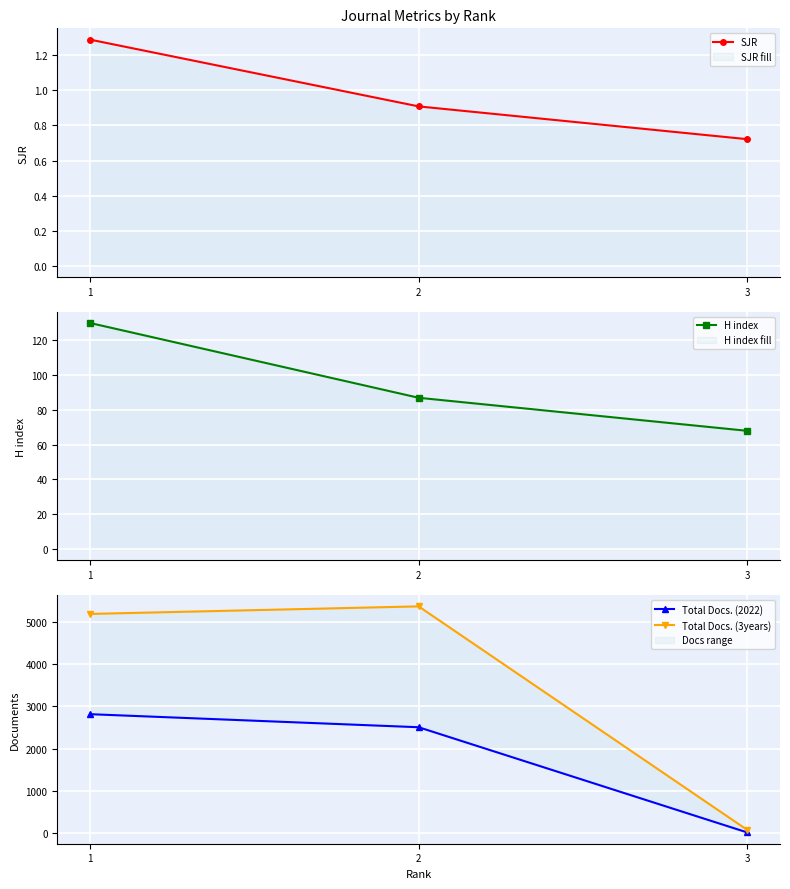

What are all the series names shown in the legend?

SJR, H index, Total Docs. (2022), Total Docs. (3years)